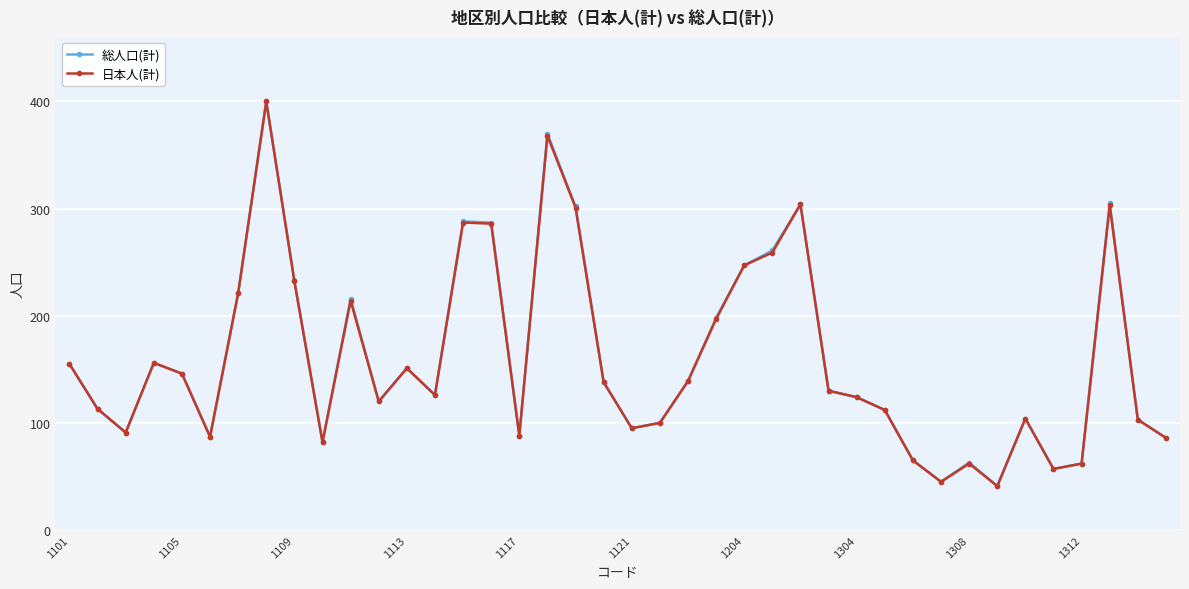

True or false: 総人口(計) has more than 0 points higher than both neighbors.

True